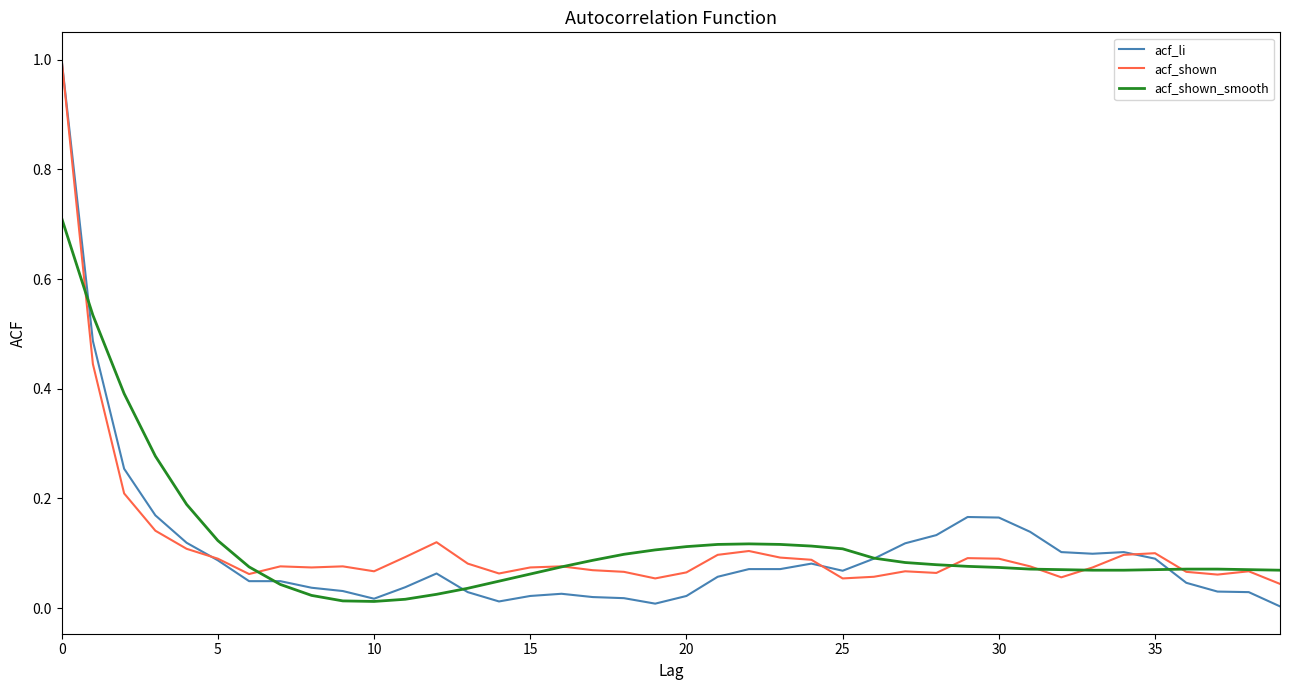

Which series has the widest spread of values?

acf_li